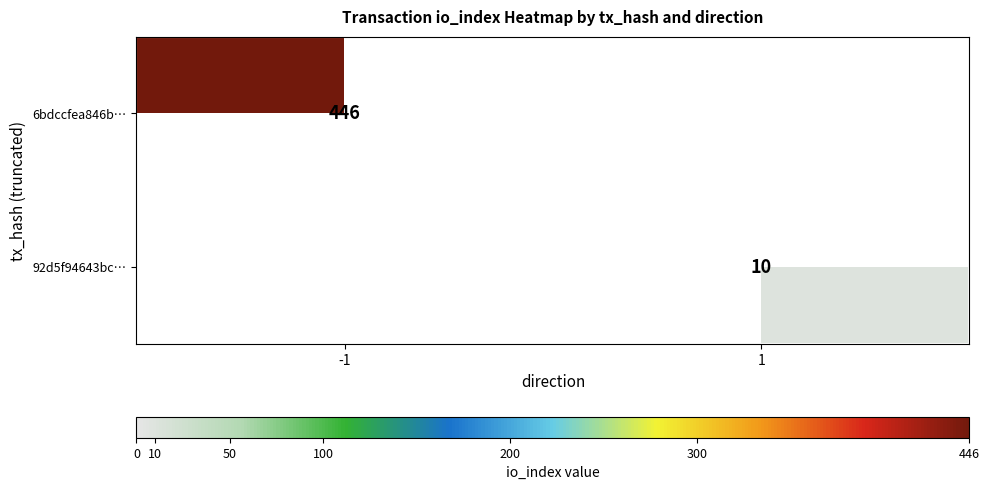

Which category has the highest value across all series?

-1